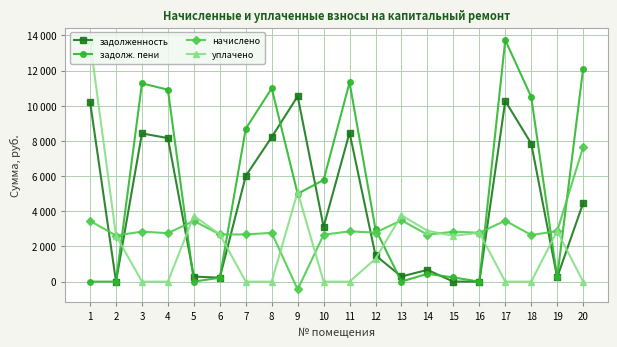

Which category has the lowest value in the уплачено series?

3